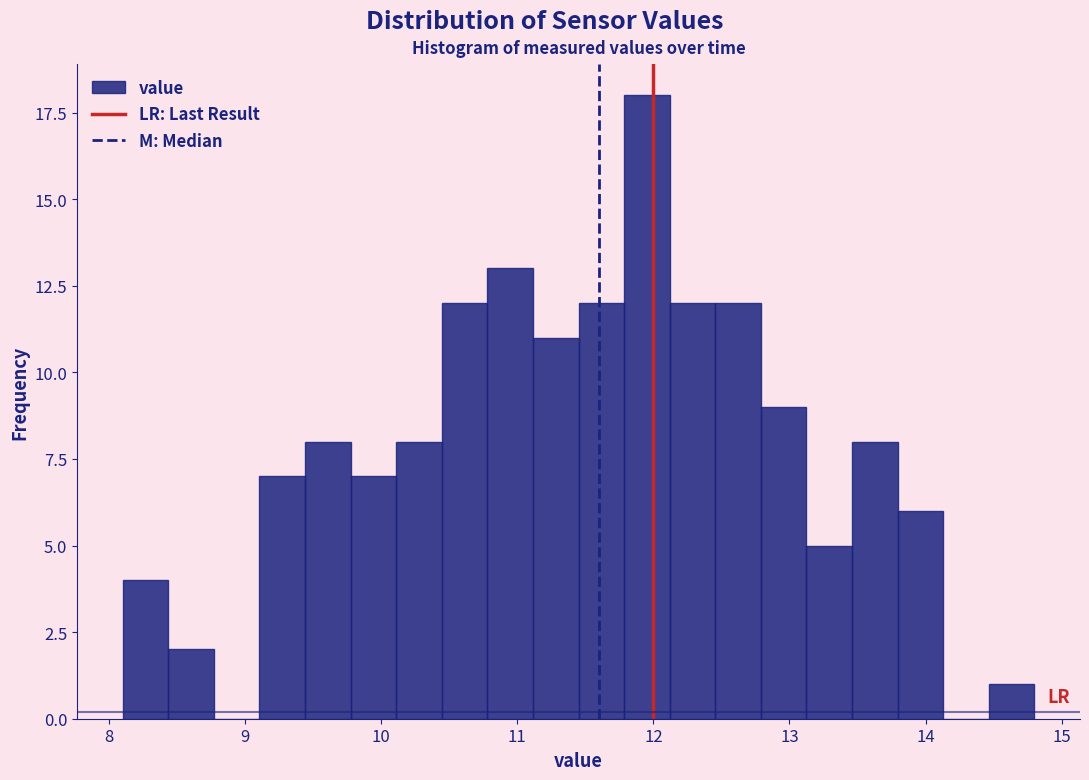

Around what value on the x-axis is the tallest bar? Give the approximate position of its centre, as read against the axis.

12.0